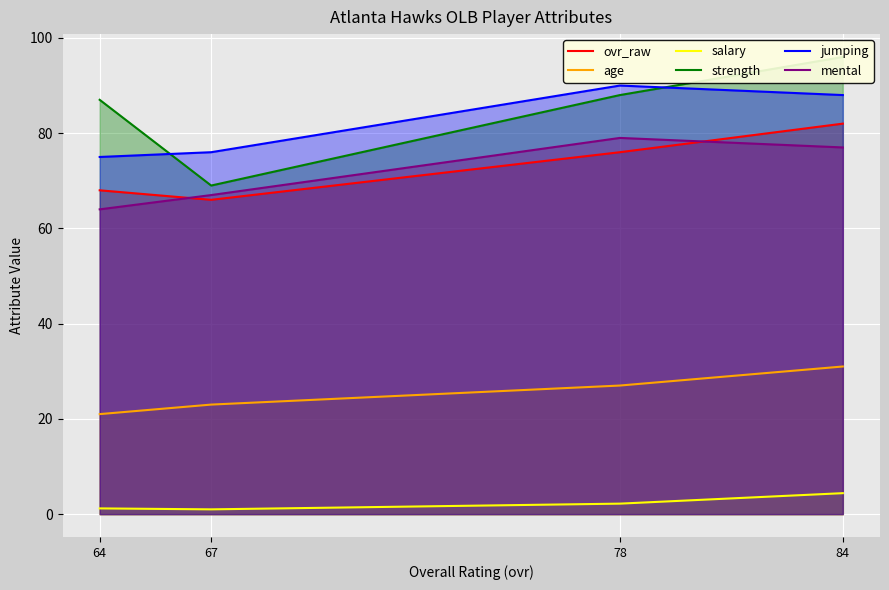

Reading left to right, list all the values displayed in this chart.

ovr_raw: 84=82.0	78=76.0	67=66.0	64=68.0
age: 84=31.0	78=27.0	67=23.0	64=21.0
salary: 84=4.4	78=2.2	67=1.0	64=1.2
strength: 84=96.0	78=88.0	67=69.0	64=87.0
jumping: 84=88.0	78=90.0	67=76.0	64=75.0
mental: 84=77.0	78=79.0	67=67.0	64=64.0